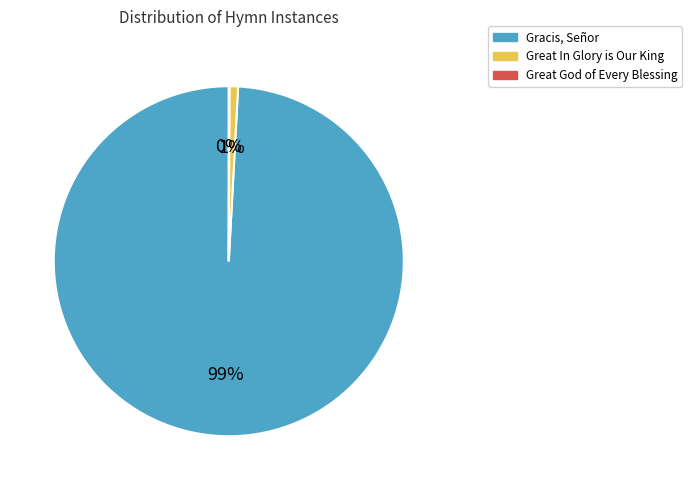

Is there any slice that represents more than half of the pie?

Yes